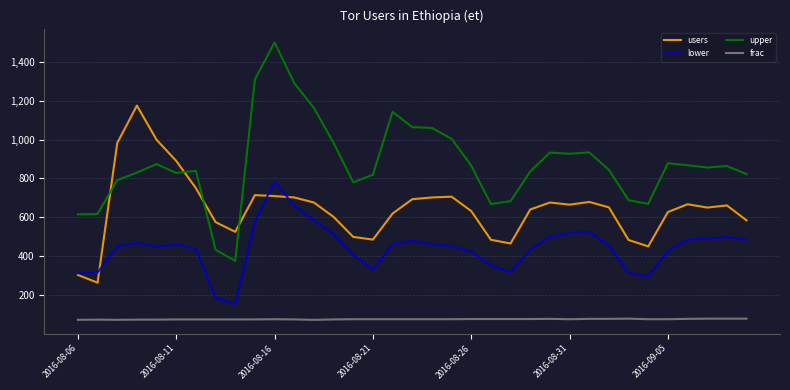

Which series has the widest spread of values?

upper